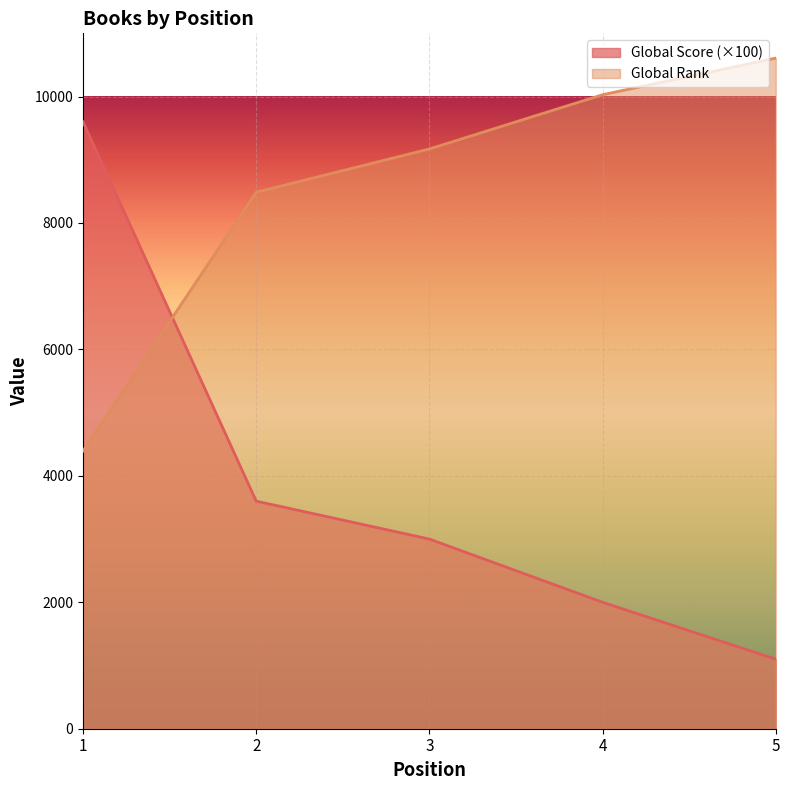

What is the difference between the Global Score values at 5 and 4?

900